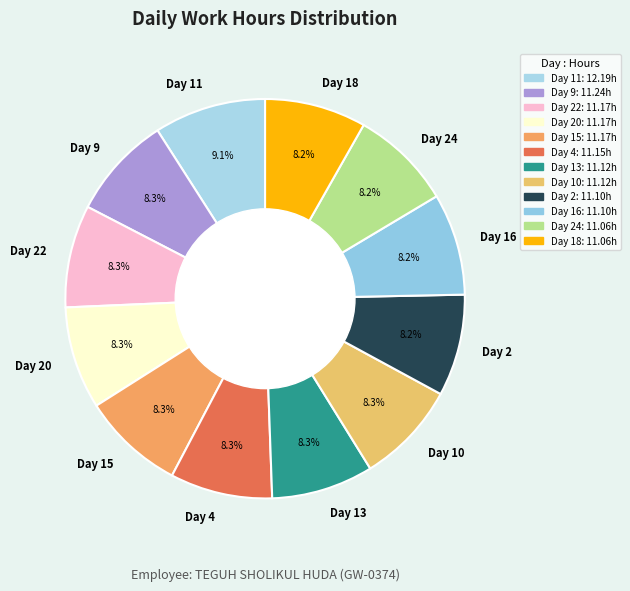

Count the number of slices in the pie.

12